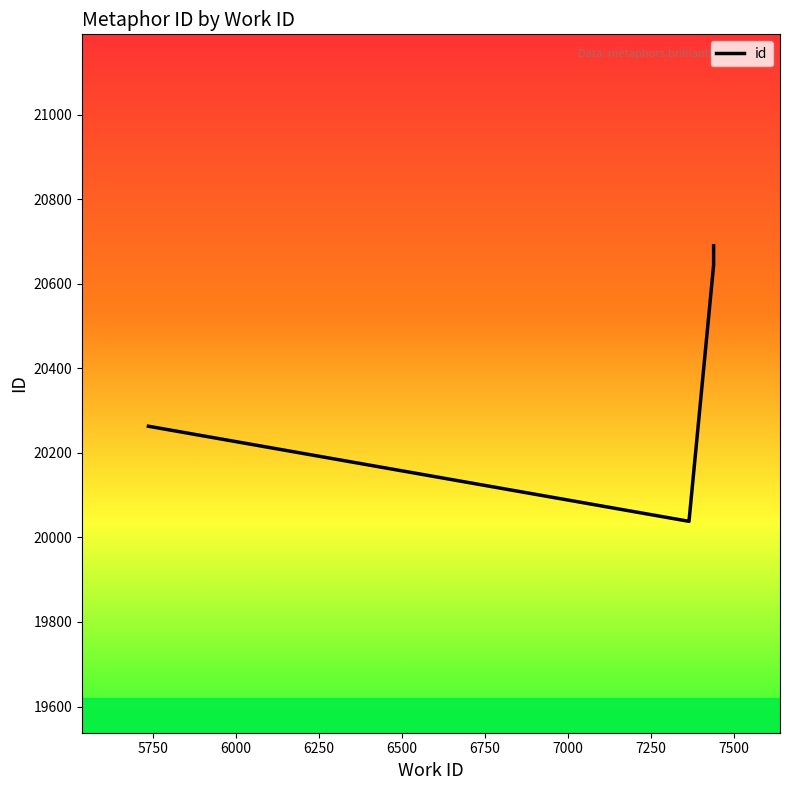

True or false: there are more than 0 points higher than both neighbors.

False